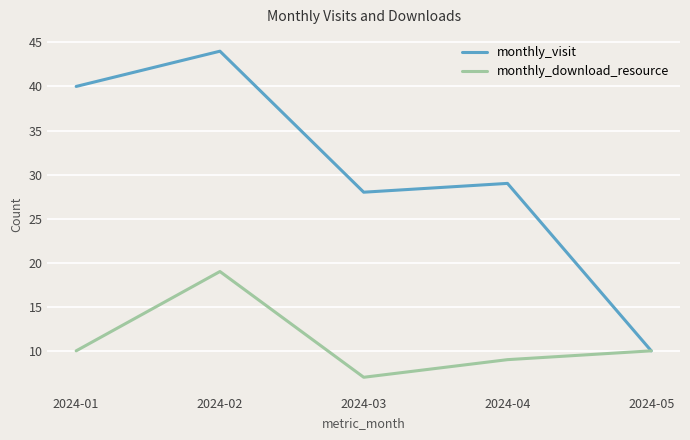

What is the difference between the second highest and second lowest values in the monthly_download_resource series?

1